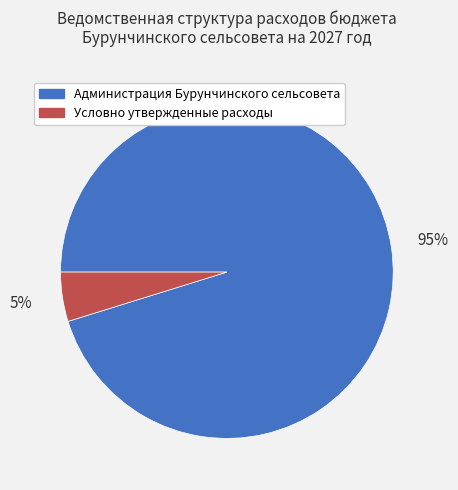

Rank the categories by value from highest to lowest.

Администрация Бурунчинского сельсовета, Условно утвержденные расходы